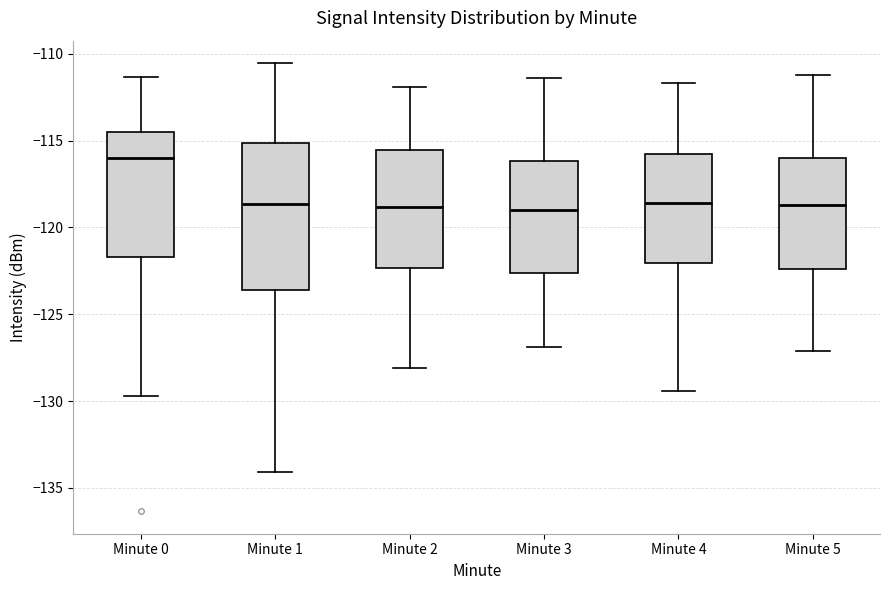

Where is the lower edge of the box for Minute 0 on the y-axis? The values are not printed on the chart, so give them approximately, as read against the axis.

-121.5